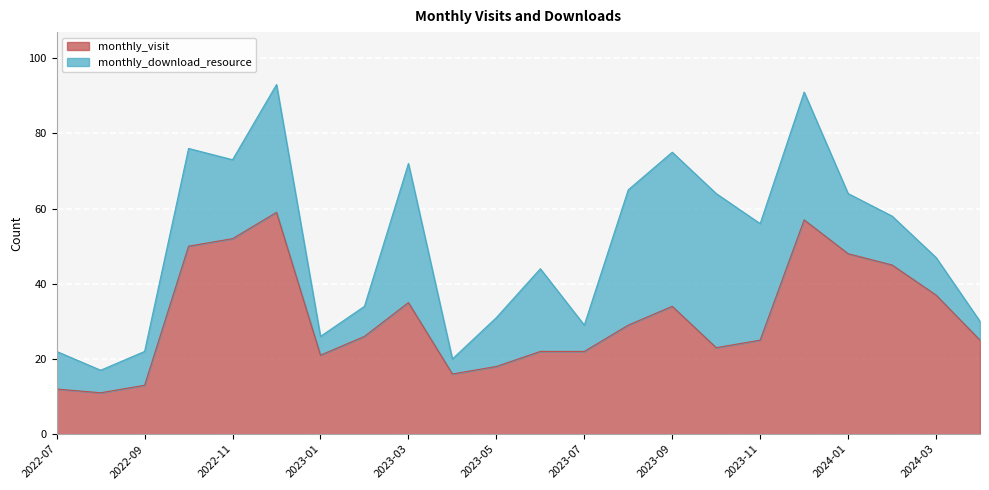

Approximately how many times larger is the value at 2024-02 compared to 2022-12?

0.8